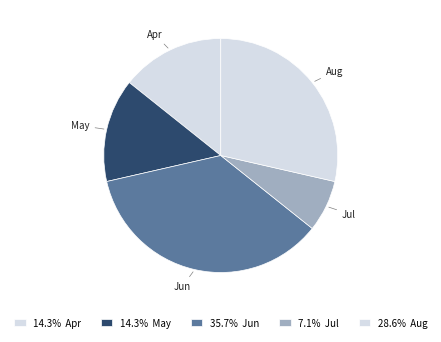

Is there any slice that represents more than half of the pie?

No